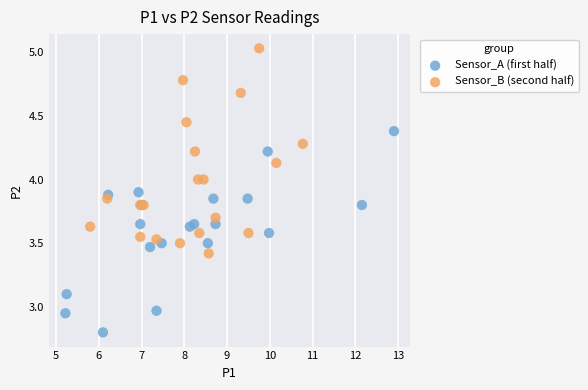

Which series reaches the maximum Y coordinate?

Sensor_B (second half)